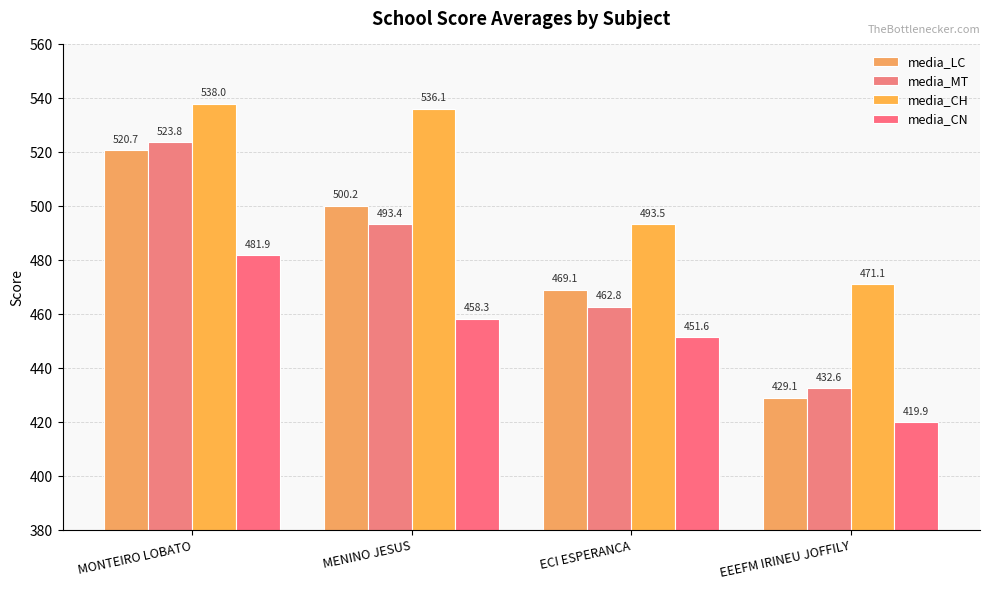

Reading right to left, transcribe all the data shown in this chart.

media_LC: 429.1	469.1	500.2	520.7
media_MT: 432.6	462.8	493.4	523.8
media_CH: 471.1	493.5	536.1	538.0
media_CN: 419.9	451.6	458.3	481.9